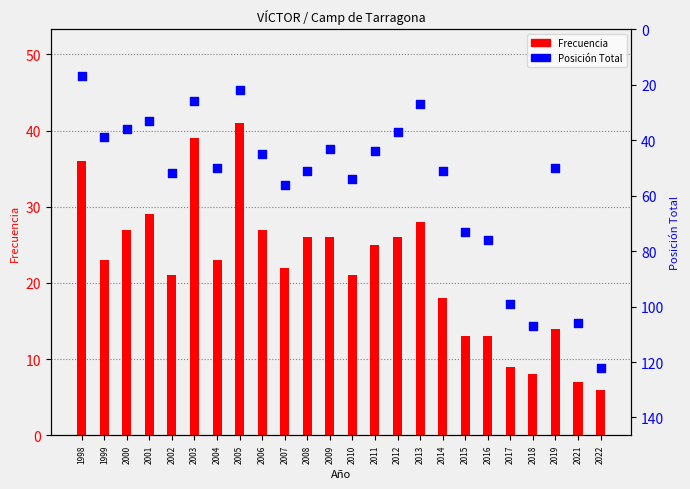

At which category is the sum across all series the highest?

2022